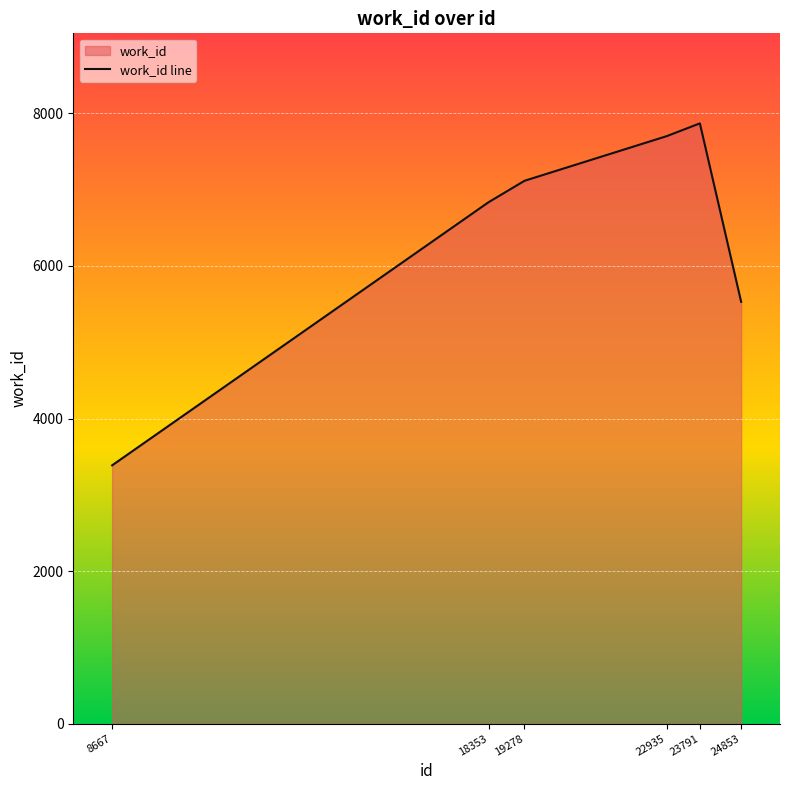

At which label is the value closest to 5628?

24853